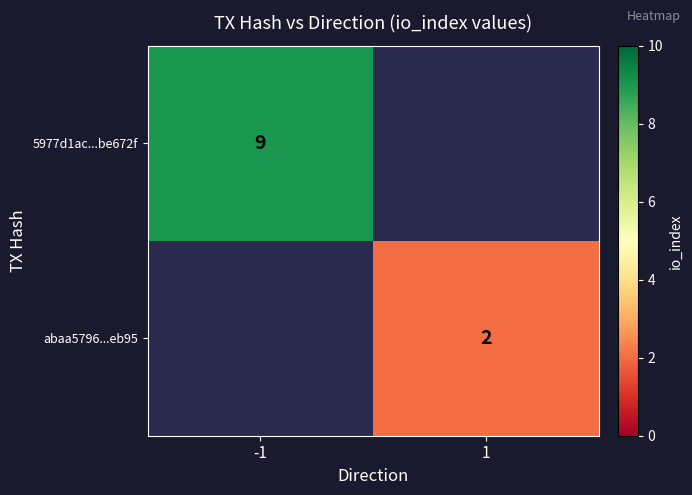

The abaa5796...eb95 series shows 2 at 1. True or false?

True